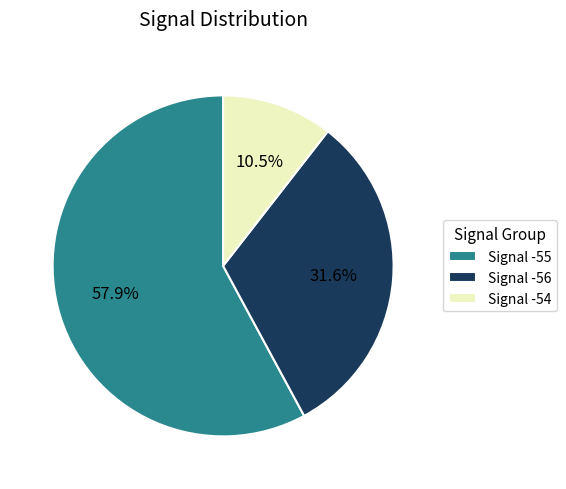

Which slice is the smallest?

Signal -54